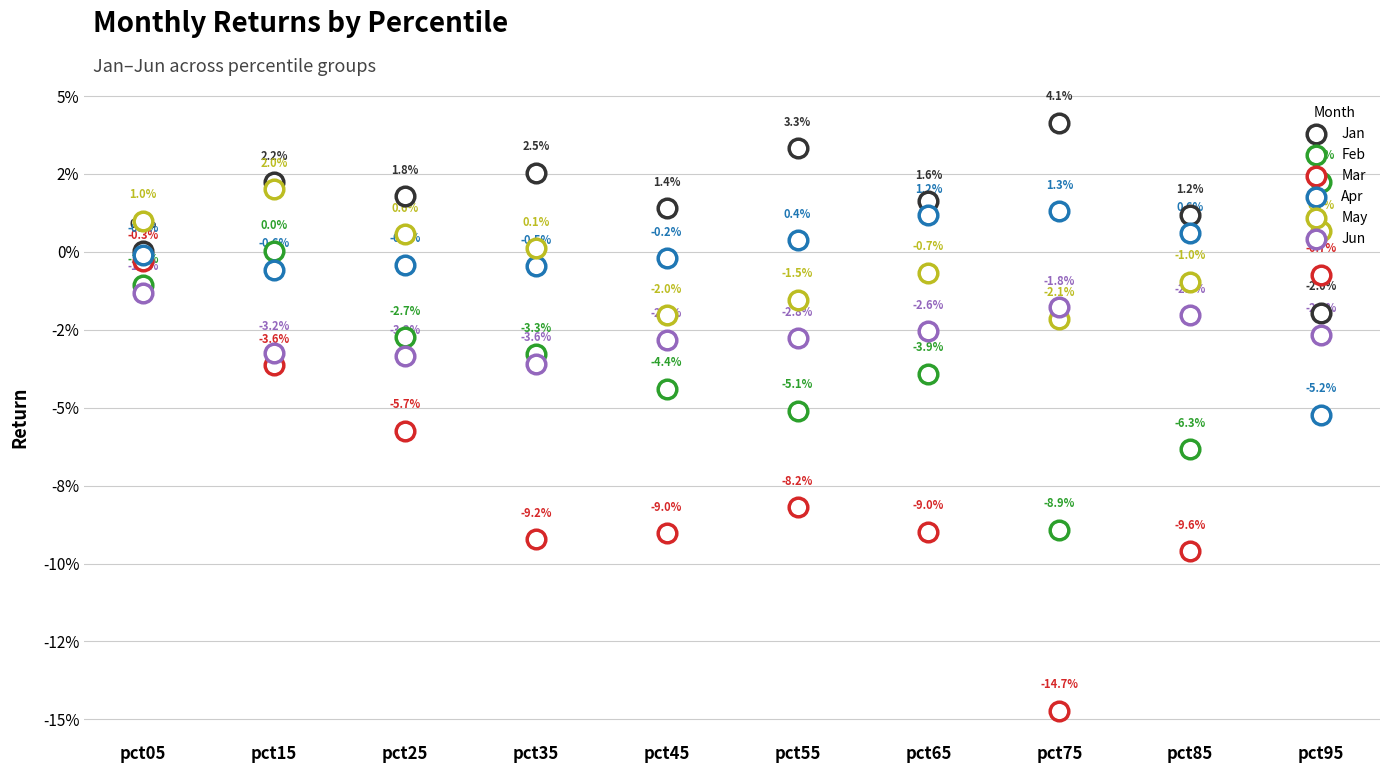

At how many categories does at least one series exceed 0?

10